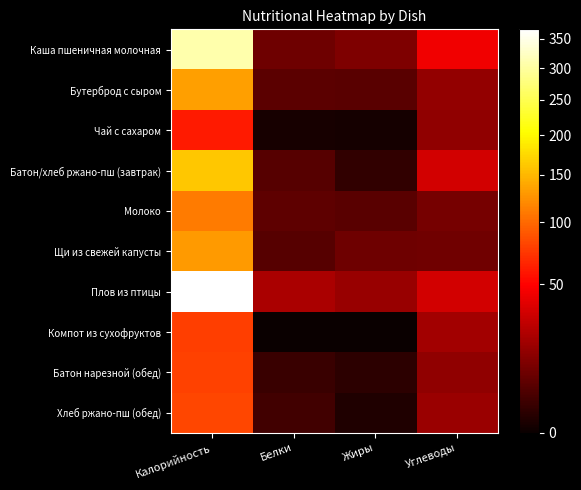

Reading left to right, extract all data points from this chart.

Каша пшеничная молочная: Калорийность=307.7	Белки=8.4	Жиры=11.1	Углеводы=43.5
Бутерброд с сыром: Калорийность=133.2	Белки=5.7	Жиры=5.3	Углеводы=15.4
Чай с сахаром: Калорийность=60.0	Белки=0.2	Жиры=0.1	Углеводы=15.0
Батон/хлеб ржано-пш (завтрак): Калорийность=160.2	Белки=4.9	Жиры=1.3	Углеводы=32.4
Молоко: Калорийность=110.5	Белки=5.9	Жиры=5.1	Углеводы=9.8
Щи из свежей капусты: Калорийность=130.5	Белки=5.0	Жиры=8.1	Углеводы=8.7
Плов из птицы: Калорийность=367.2	Белки=21.5	Жиры=16.4	Углеводы=33.2
Компот из сухофруктов: Калорийность=77.4	Белки=0.0	Жиры=0.0	Углеводы=19.4
Батон нарезной (обед): Калорийность=79.0	Белки=2.0	Жиры=1.0	Углеводы=15.0
Хлеб ржано-пш (обед): Калорийность=81.6	Белки=2.6	Жиры=0.4	Углеводы=17.0